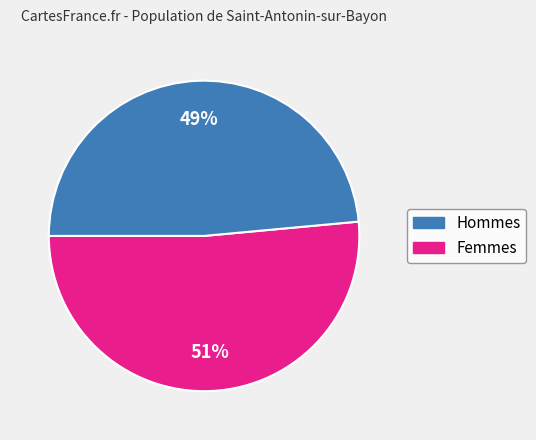

How many slices are in this pie chart?

2